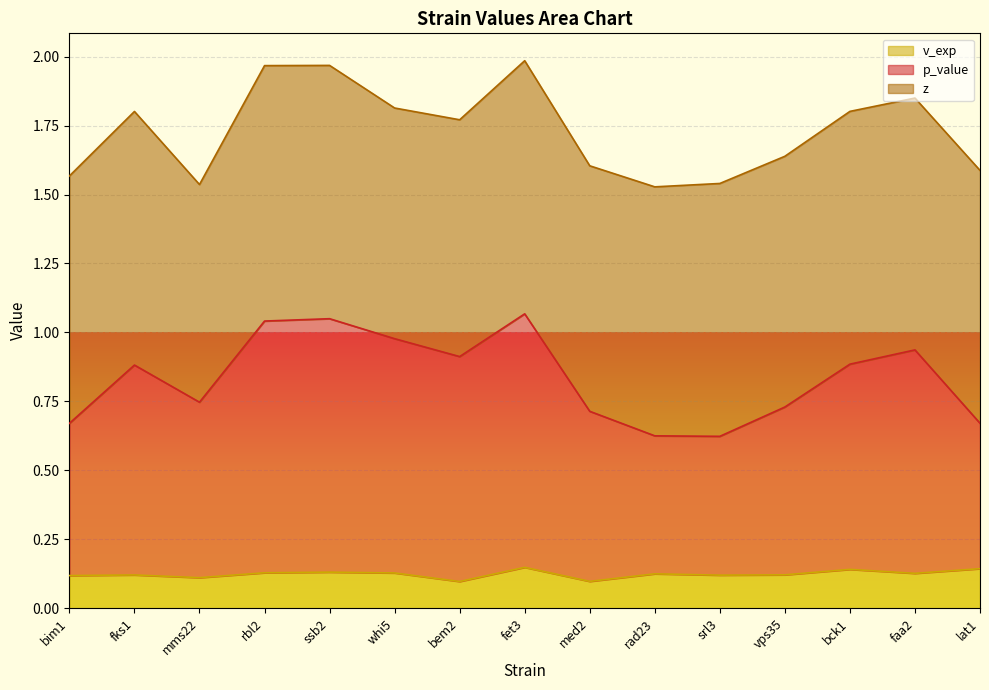

What is the total value across all series at bck1?

1.8